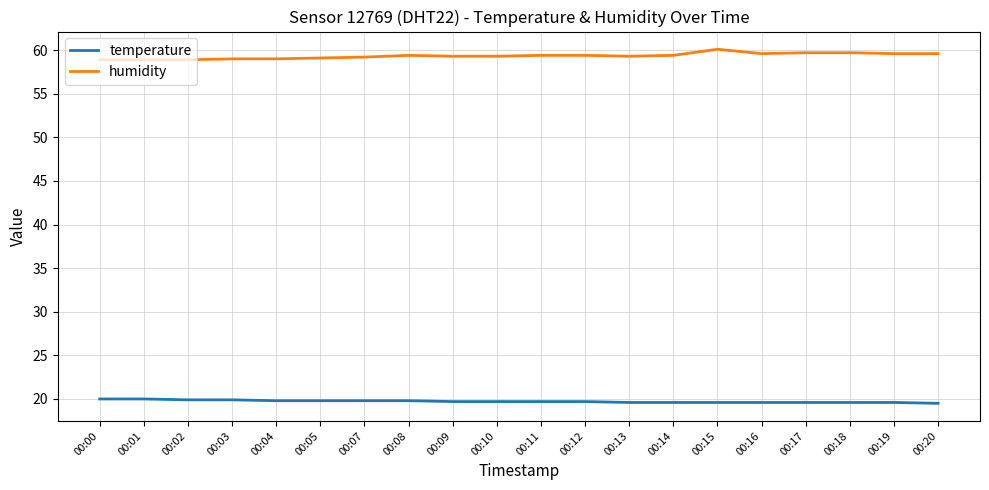

How many lines are shown in the chart?

2